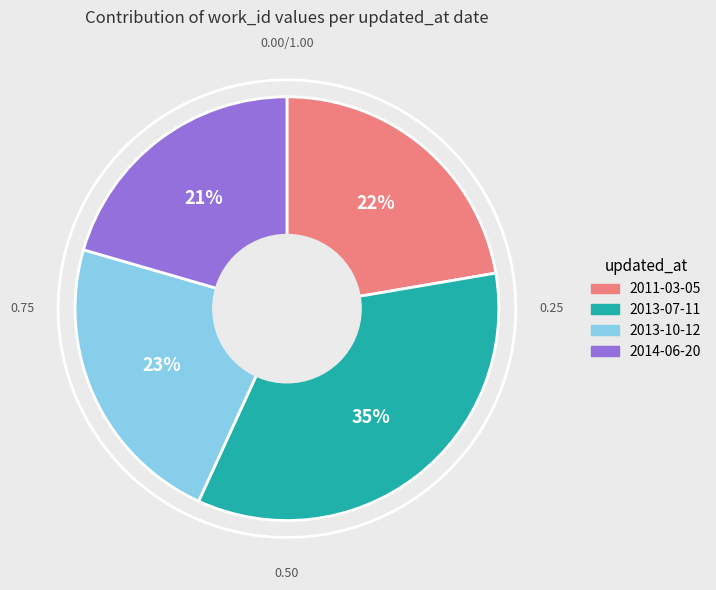

What is the ratio of the value at 2014-06-20 to the value at 2013-07-11?

0.6